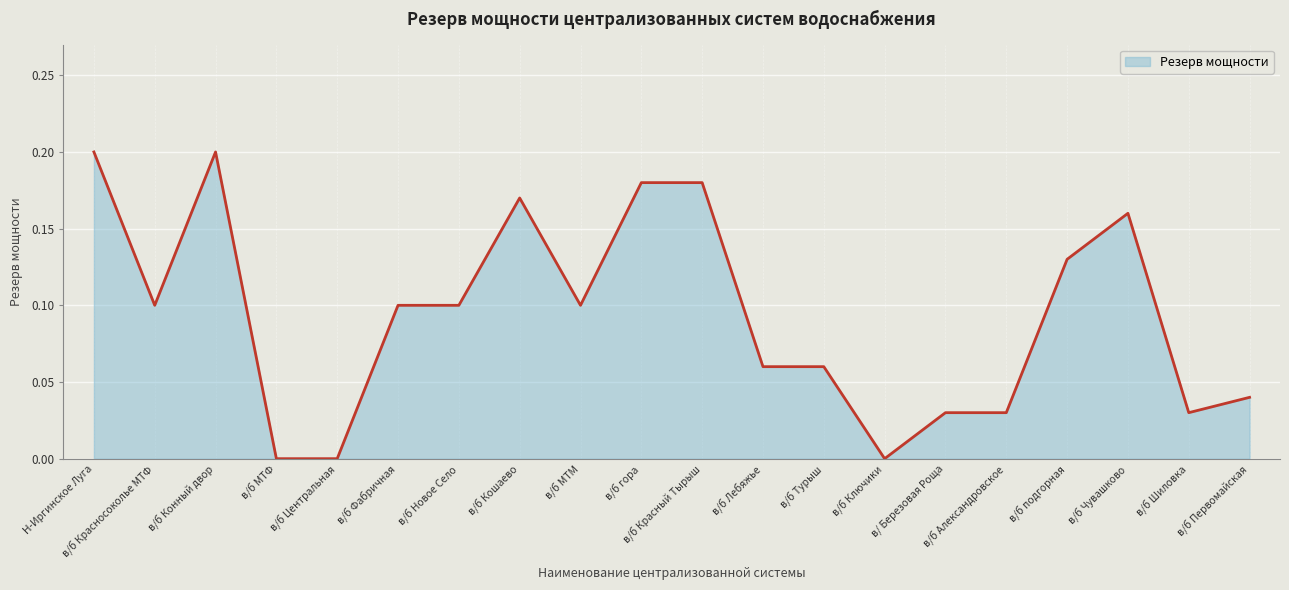

At which category does the data reach its first local peak?

в/б Конный двор